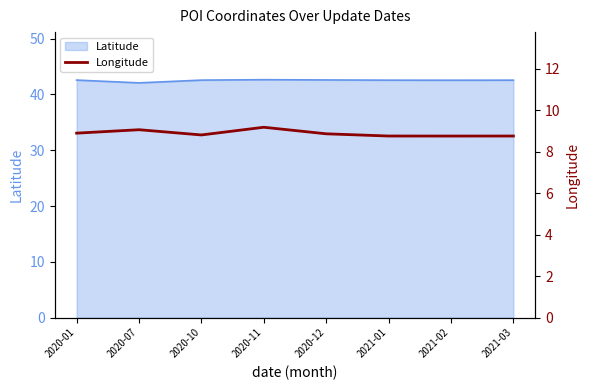

The Latitude series shows 42.6 at 2021-02. True or false?

True